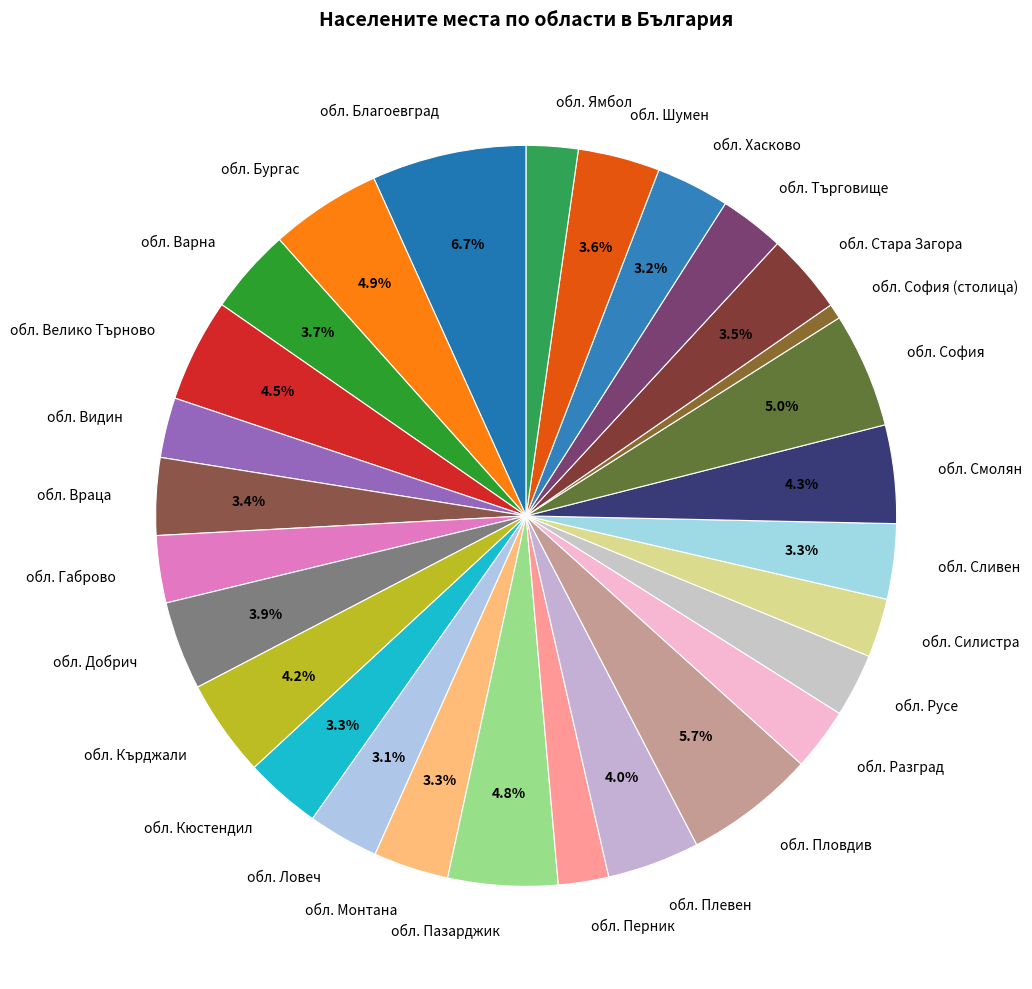

To the nearest percent, what is the difference between the largest and smallest slice percentages?

6%